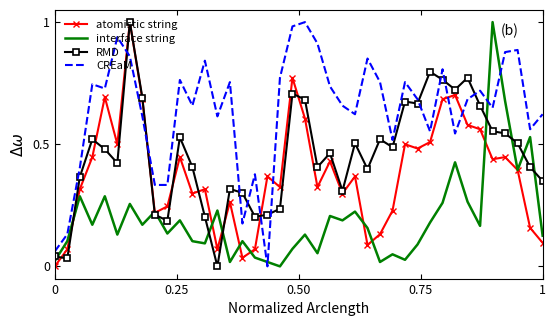

True or false: interface string and CREaM cross at least once.

True